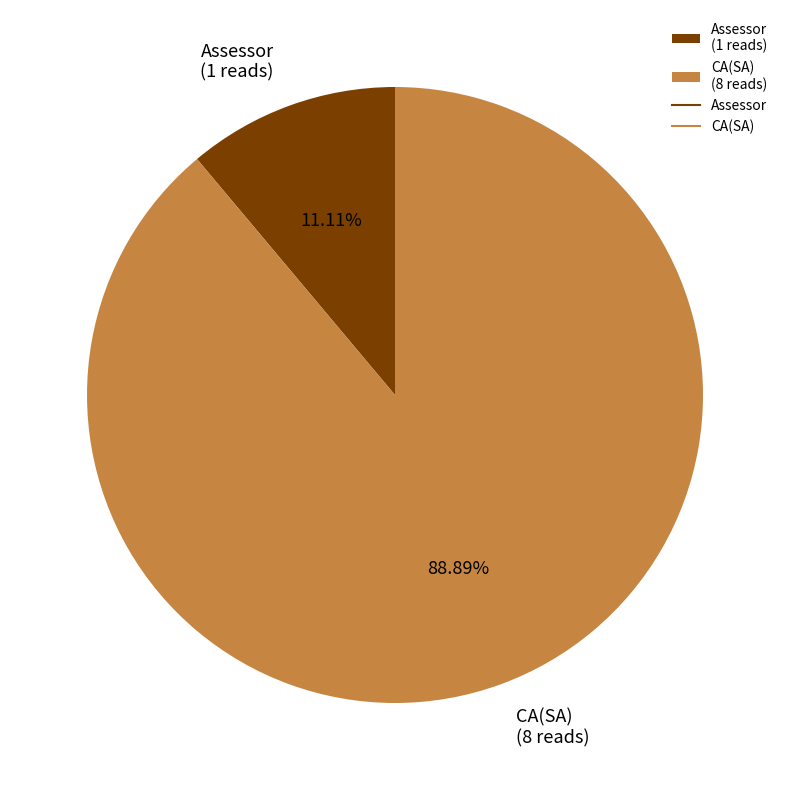

Does CA(SA) represent more than half of the total?

Yes